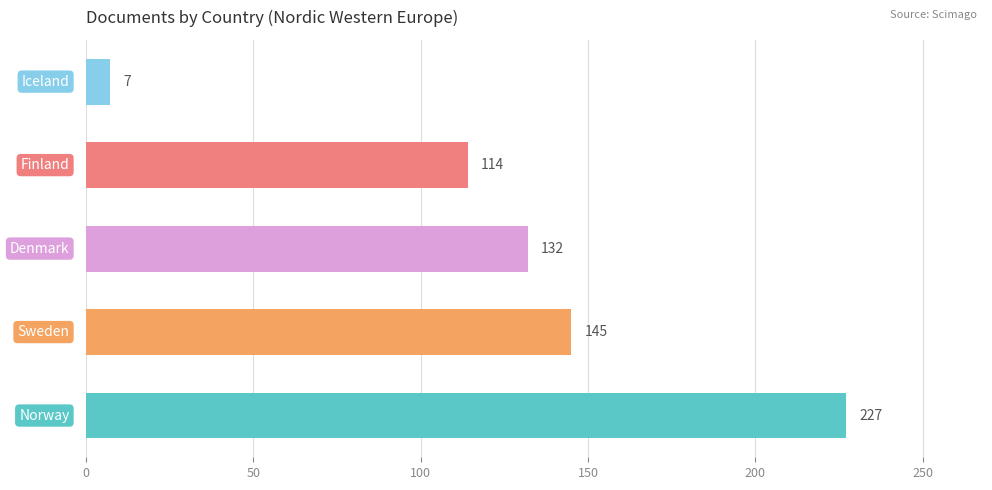

What is the greatest value displayed?

227